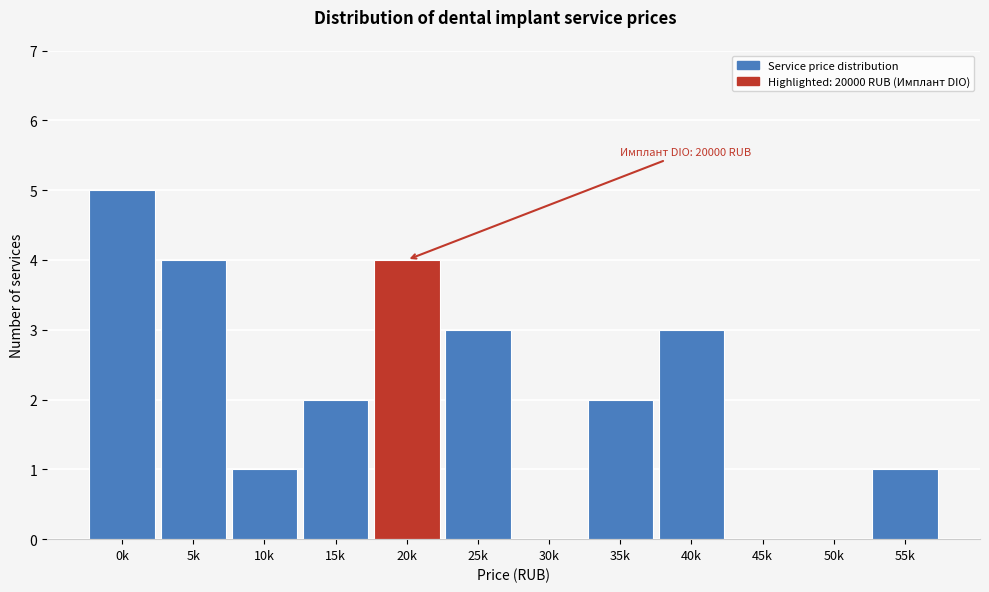

Reading right to left, transcribe all the data shown in this chart.

55k=1	50k=0	45k=0	40k=3	35k=2	30k=0	25k=3	20k=4	15k=2	10k=1	5k=4	0k=5